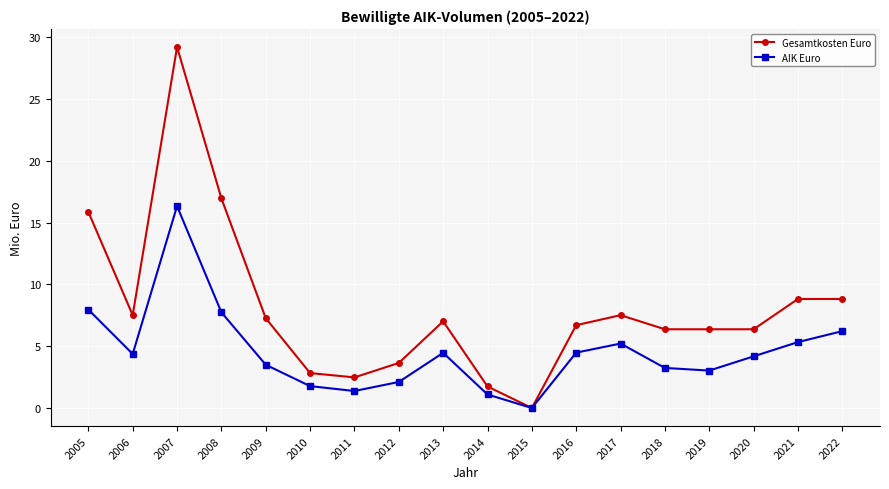

How many distinct data groups are displayed?

2